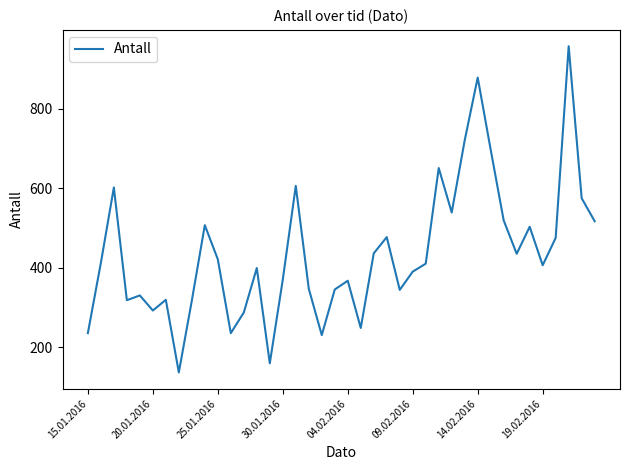

What is the difference between the maximum and minimum values?

822